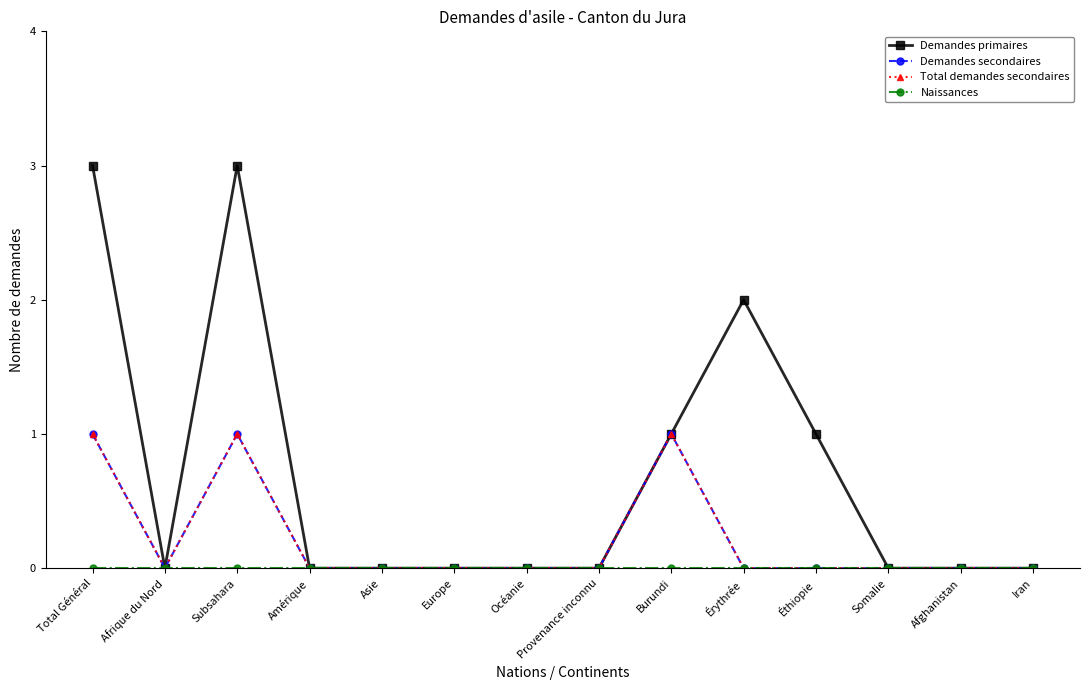

Does the chart have visible grid lines?

No